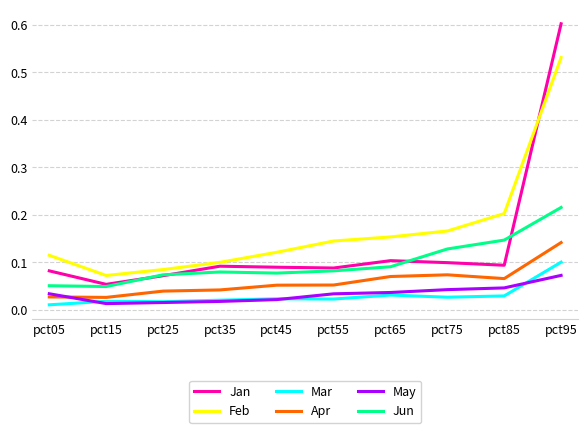

True or false: Jan has more than 0 points higher than both neighbors.

True